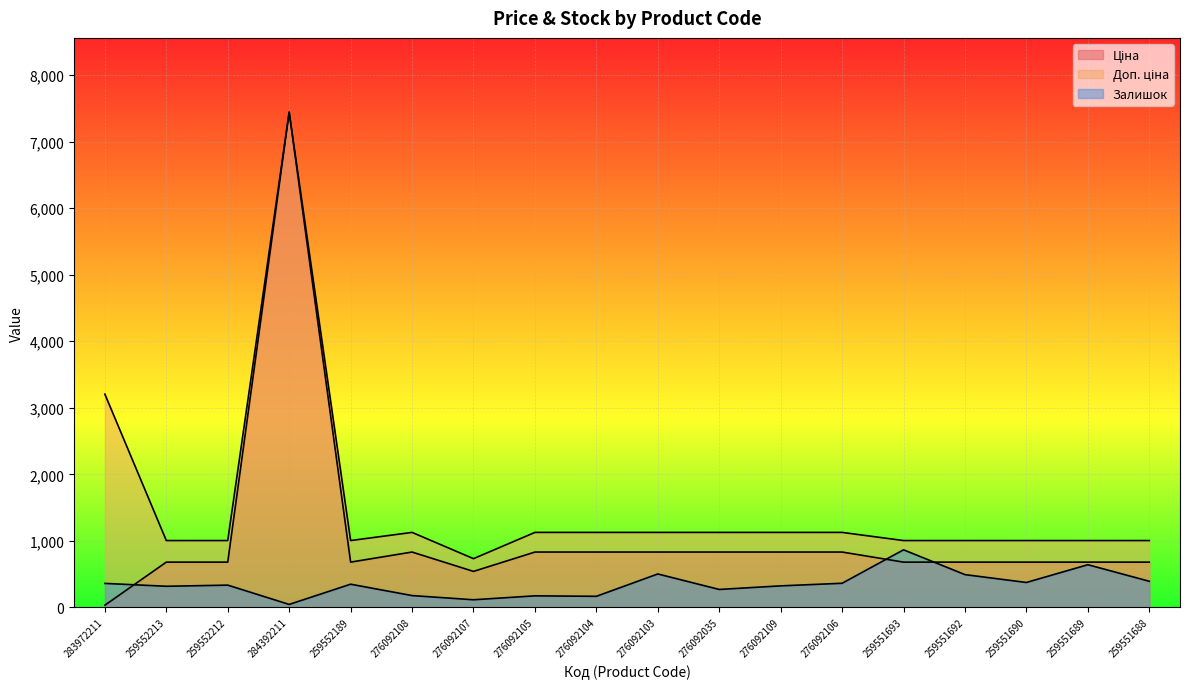

Reading right to left, extract all data points from this chart.

Ціна: 679.8	679.8	679.8	679.8	679.8	831.5	831.5	831.5	831.5	831.5	831.5	540.5	831.5	679.8	7444.6	679.8	679.8	32.0
Доп. ціна: 1004.1	1004.1	1004.1	1004.1	1004.1	1126.7	1126.7	1126.7	1126.7	1126.7	1126.7	732.0	1126.7	1004.1	7444.6	1004.1	1004.1	3205.0
Залишок: 392.0	641.0	374.0	492.0	865.0	362.0	323.0	269.0	502.0	166.0	173.0	114.0	177.0	348.0	44.0	334.0	317.0	360.0